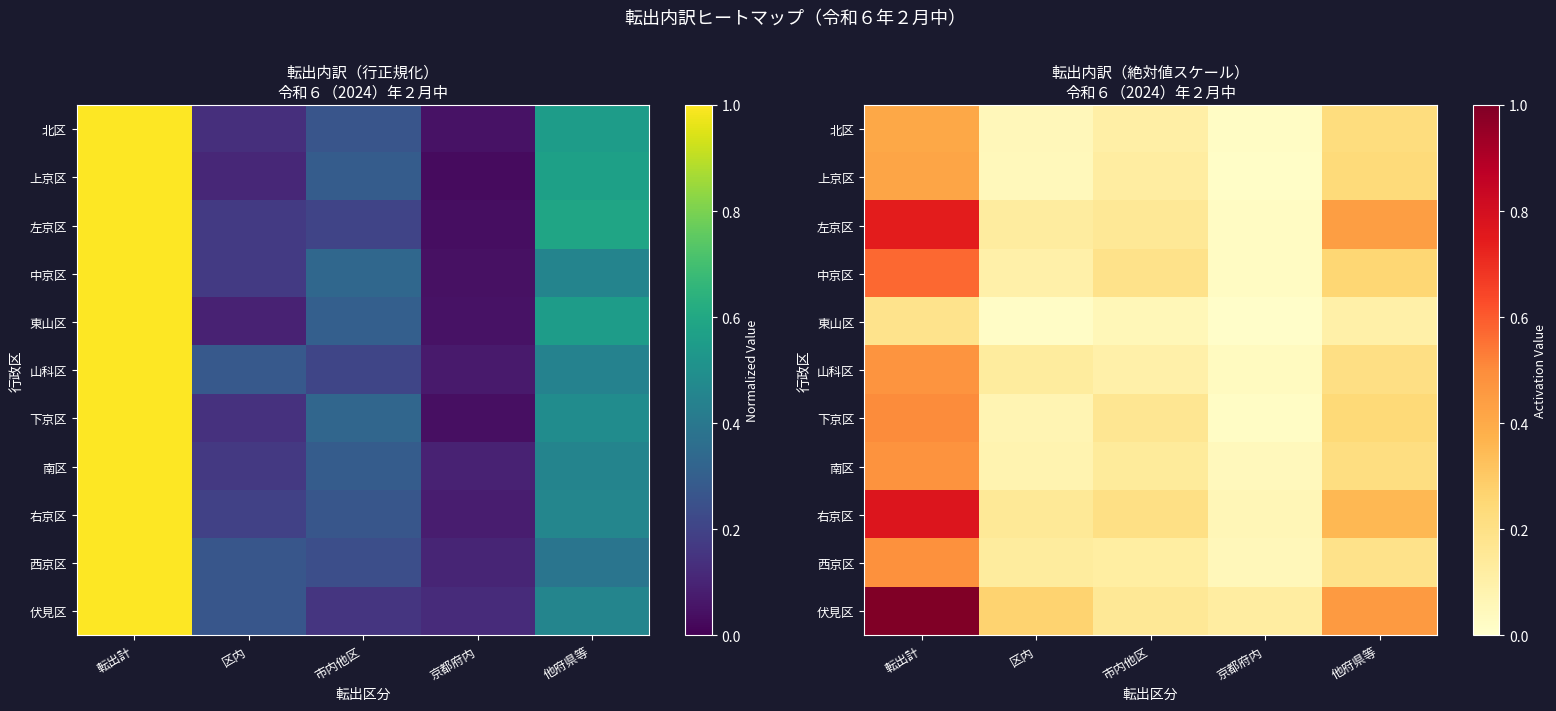

At which label does 下京区 reach its peak?

転出計